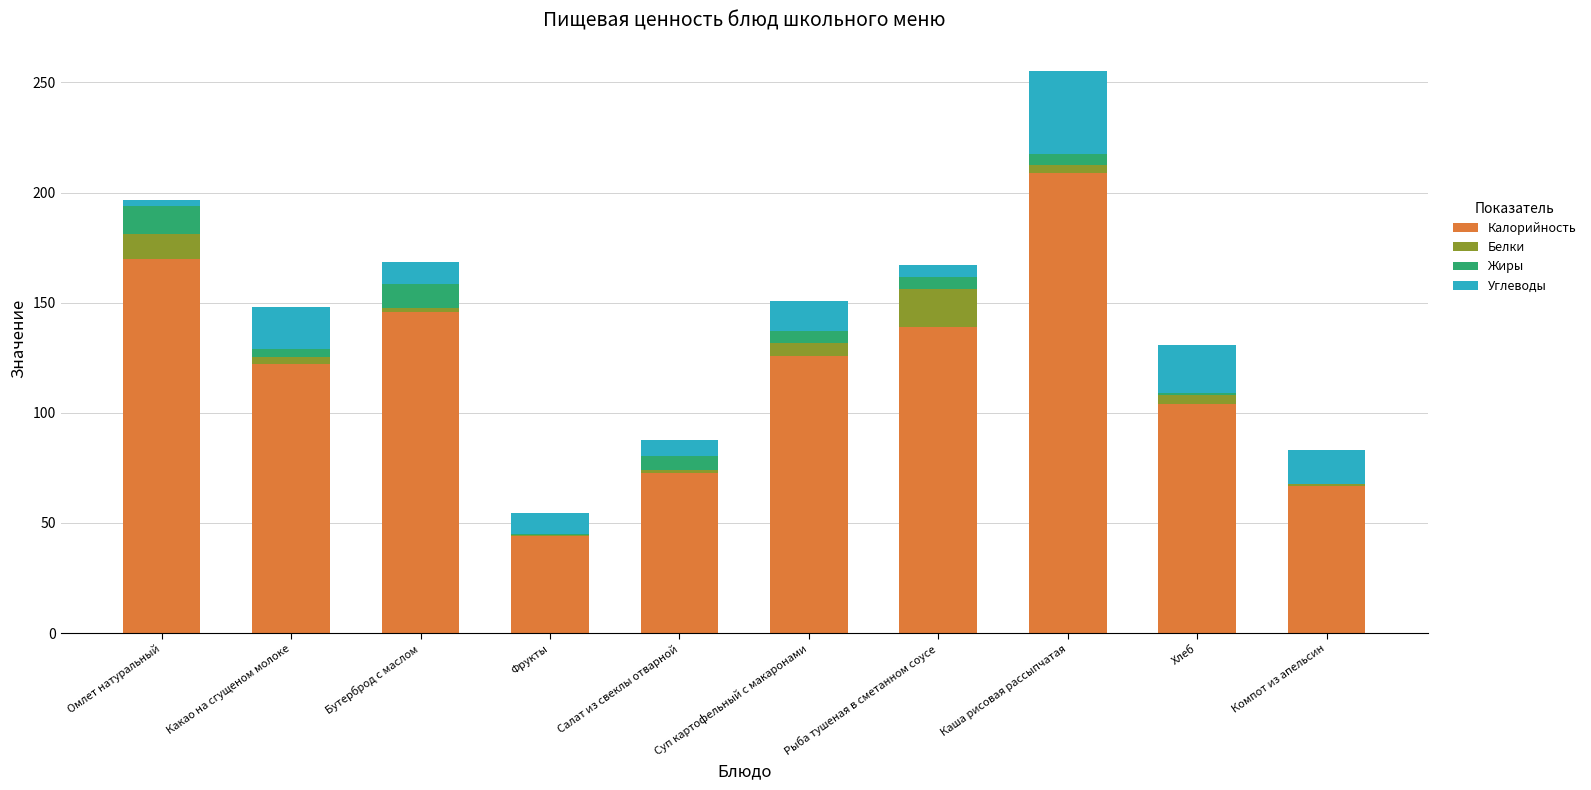

Does the chart contain stacked bars?

Yes